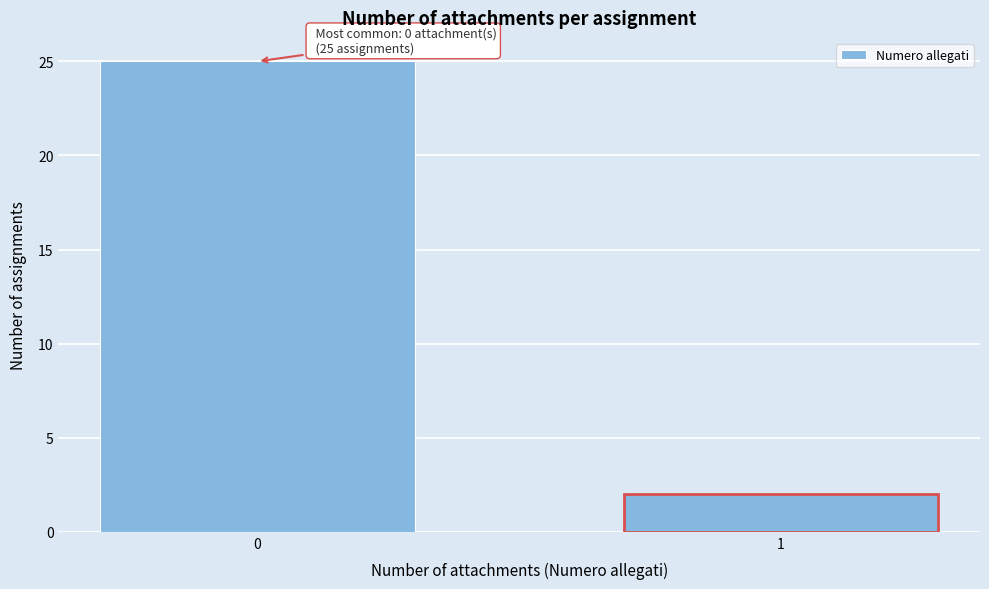

Reading left to right, list all the values displayed in this chart.

25	2